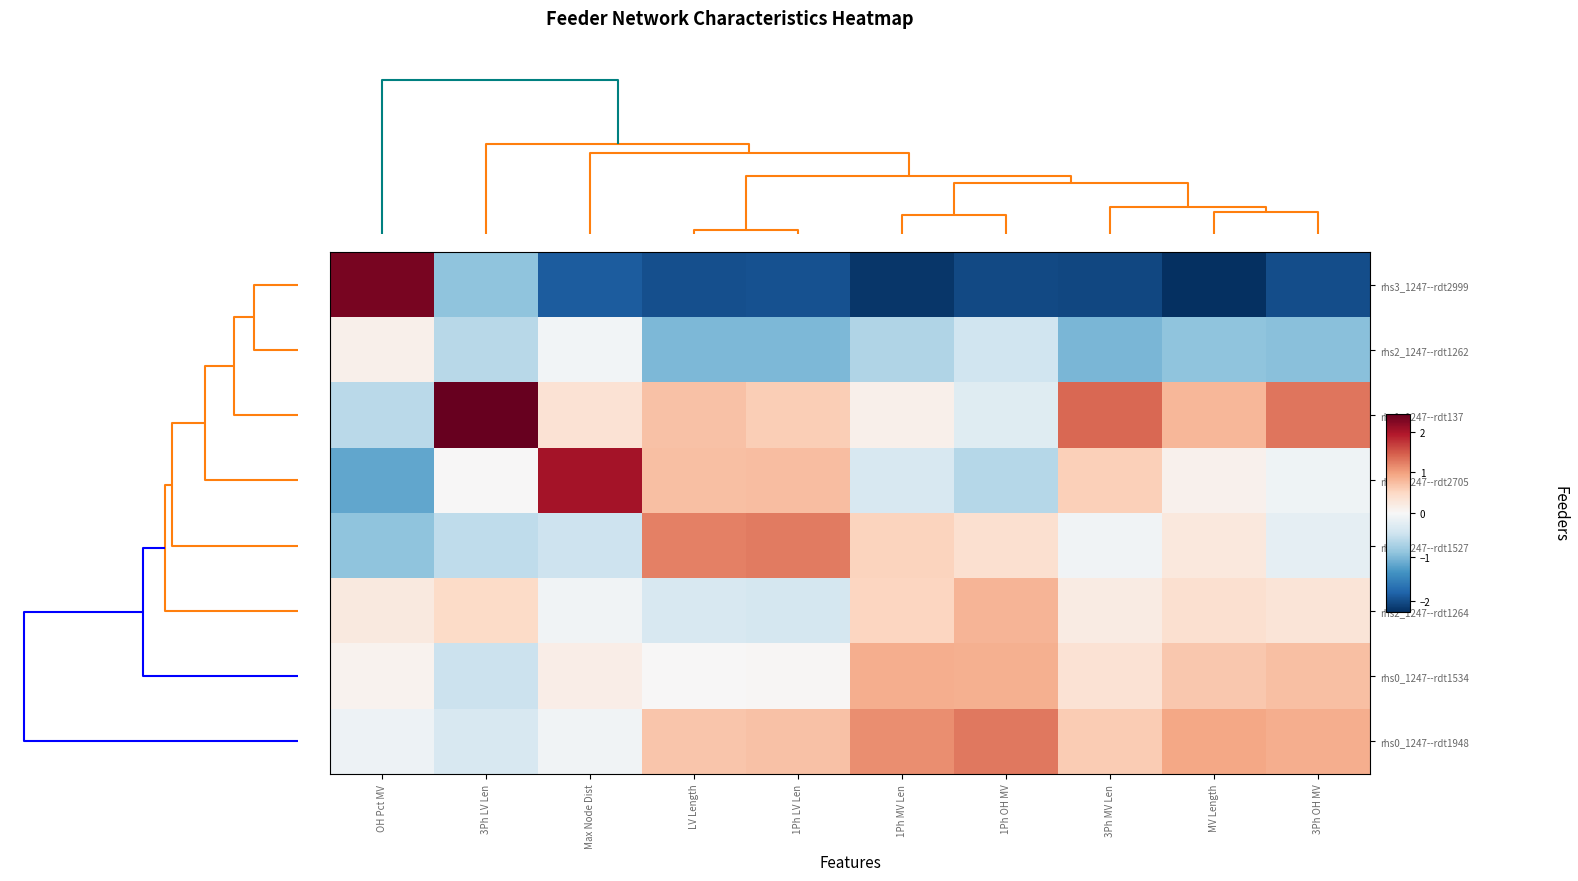

At how many categories does at least one series exceed 0?

10